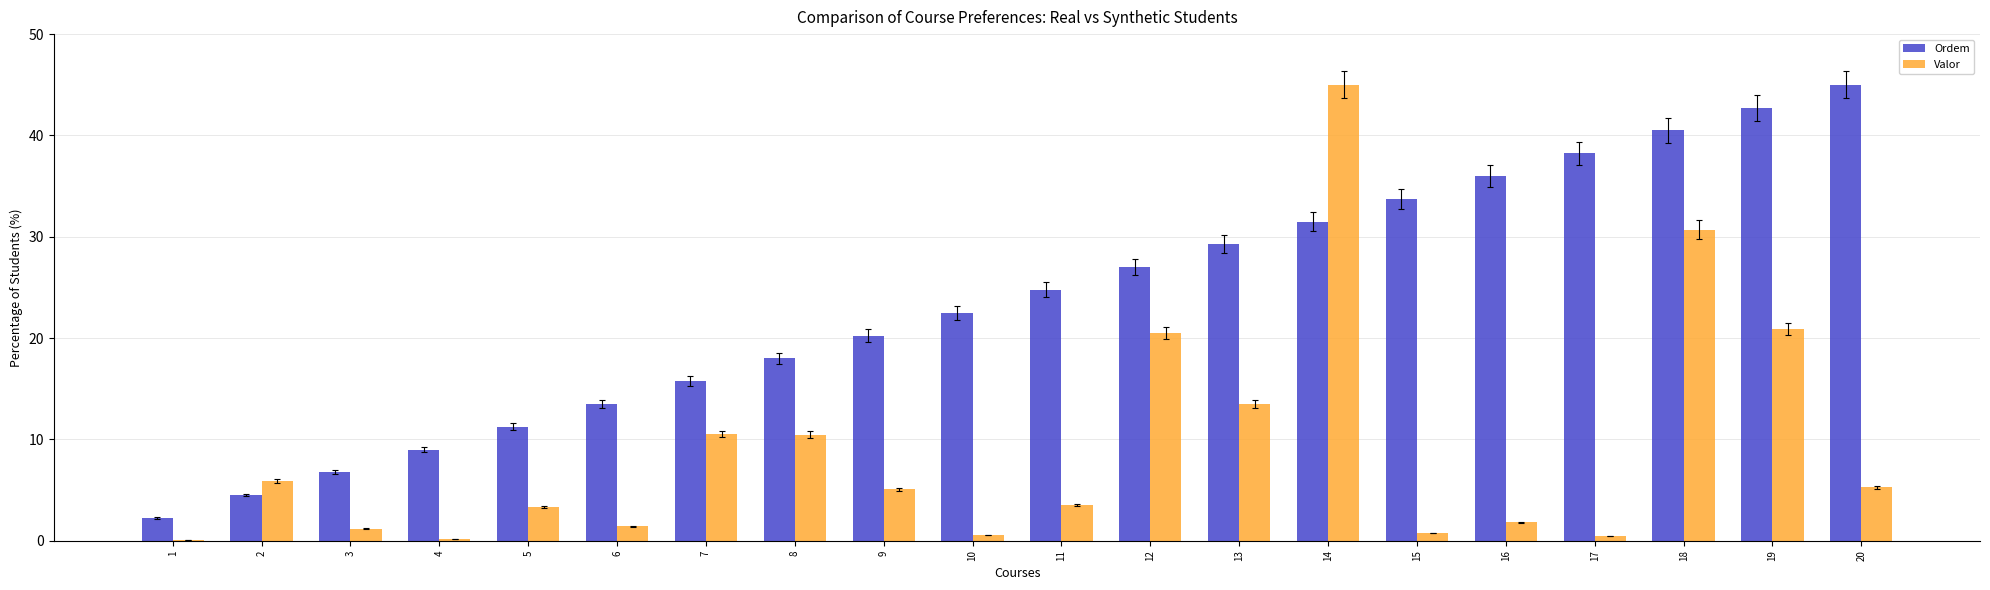

Which series changed the most between 13 and 15?

Valor